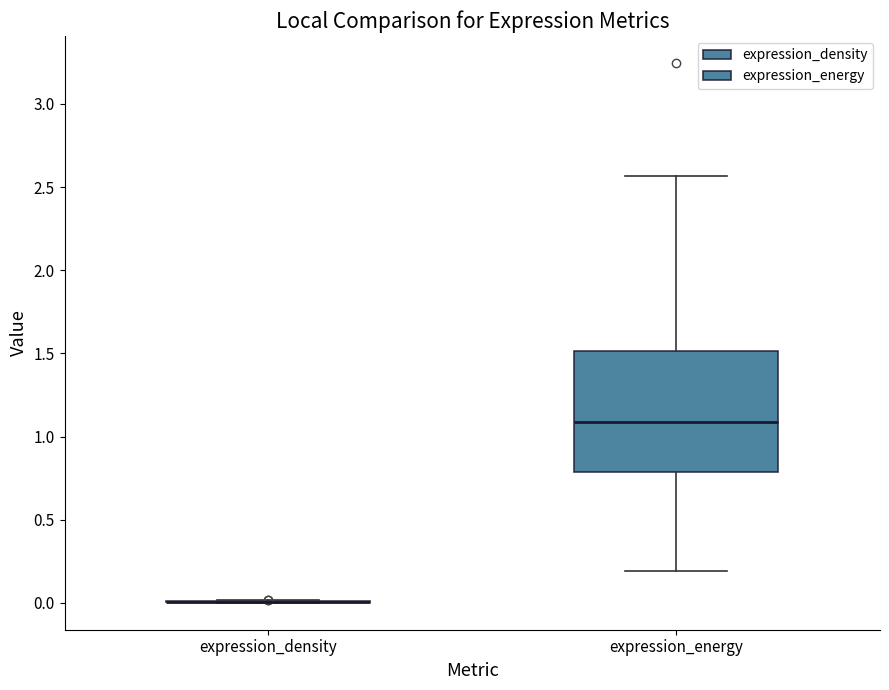

Reading left to right, transcribe this box plot: for each box, give where its median line is, the range the box spans, and where its two whiskers end, as read against the y-axis. The values are not printed on the chart, so give them approximately, as read against the axis.

expression_density: box collapsed to a line at 0.00, whiskers 0.00 to 0.00
expression_energy: median 1.10, box 0.80 to 1.50, whiskers 0.20 to 2.55